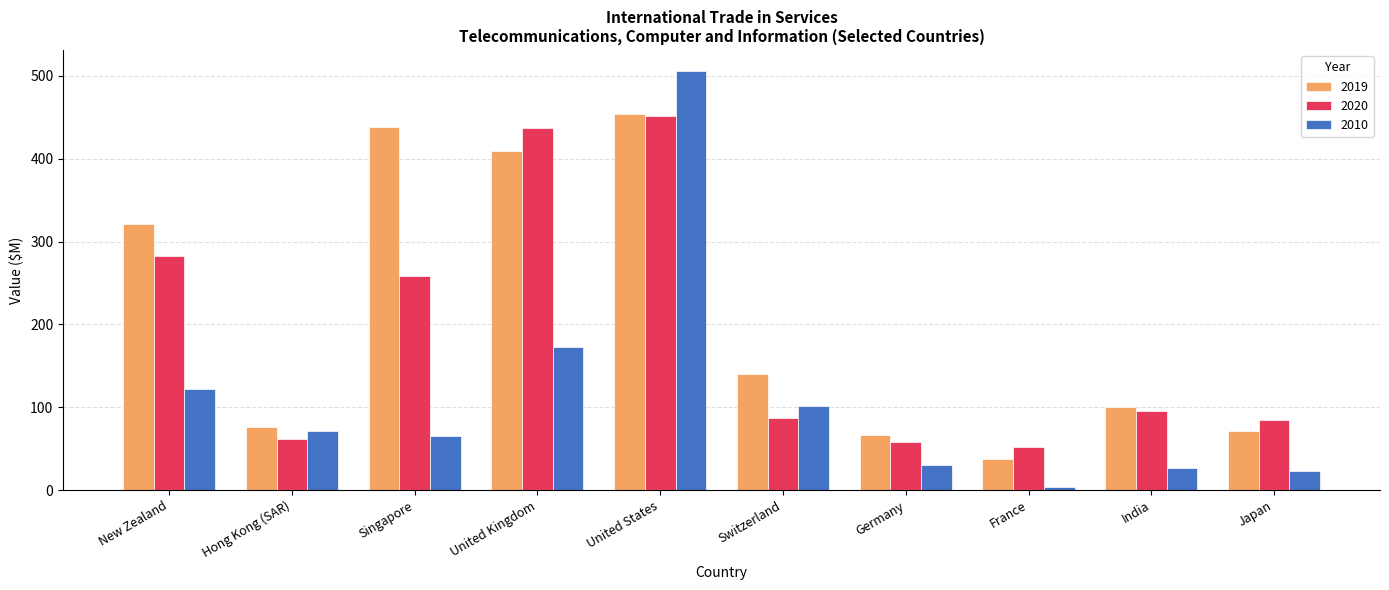

What is the label of the 10th bar from the left?

Japan